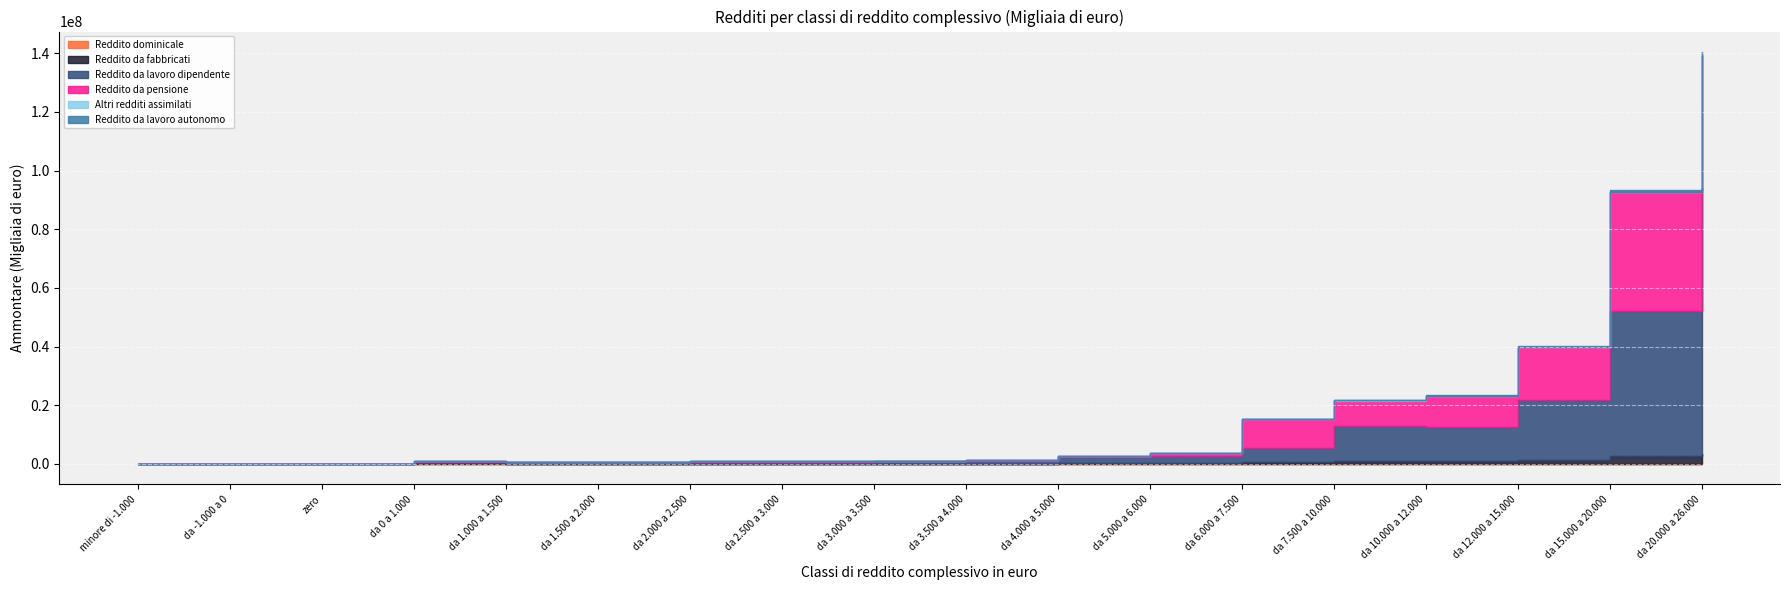

What is the difference between the highest and lowest values at da 0 a 1.000?

391030